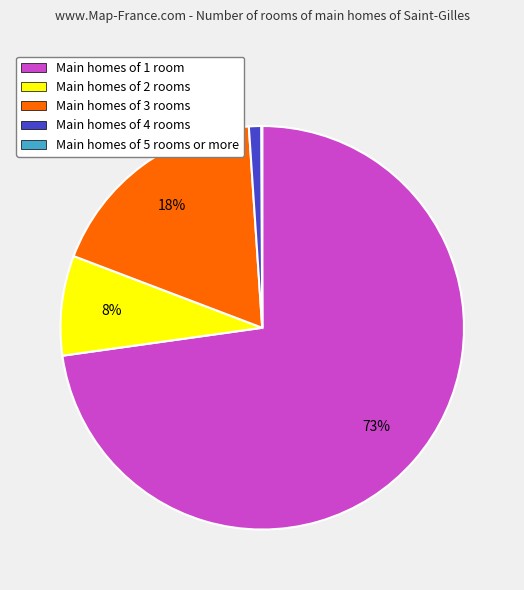

Does Main homes of 4 rooms represent more than half of the total?

No